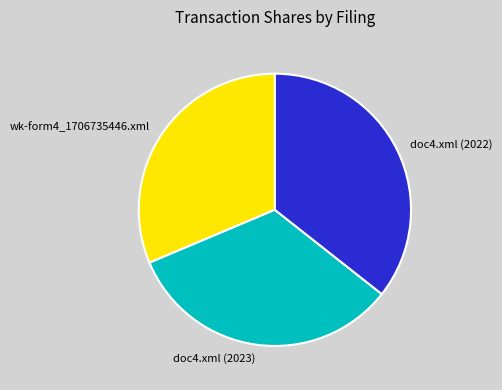

True or false: doc4.xml (2022) accounts for 48% of the total.

False